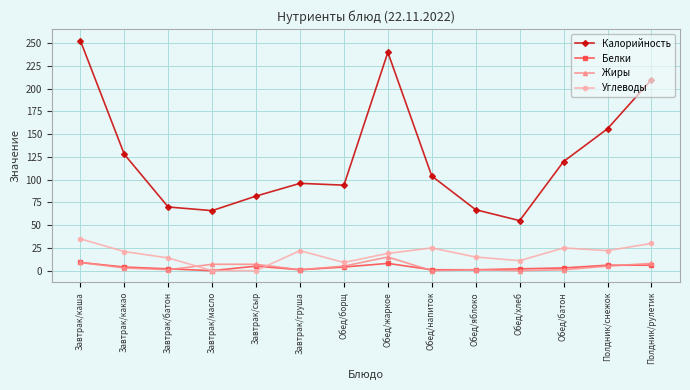

How many distinct data groups are displayed?

4